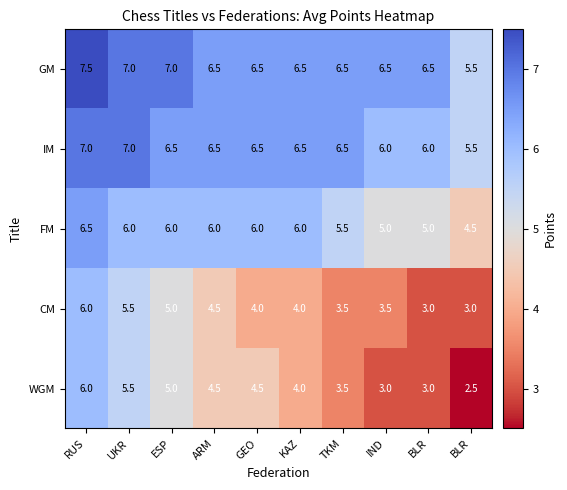

Count the number of data series in this chart.

5